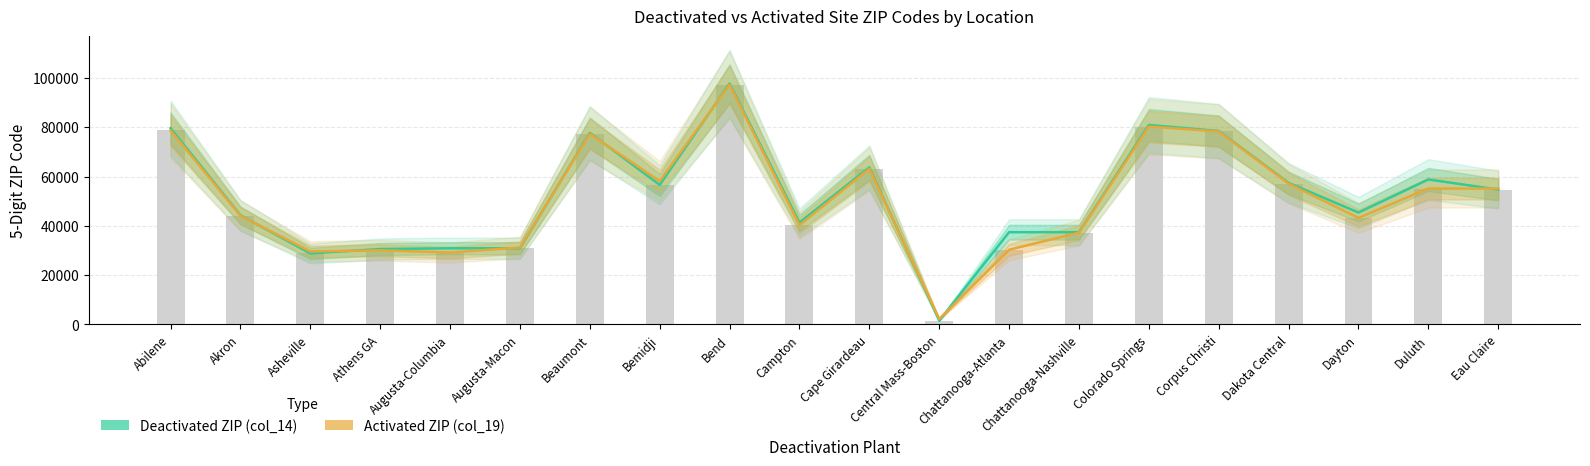

Which label corresponds to the largest value in the chart?

Bend